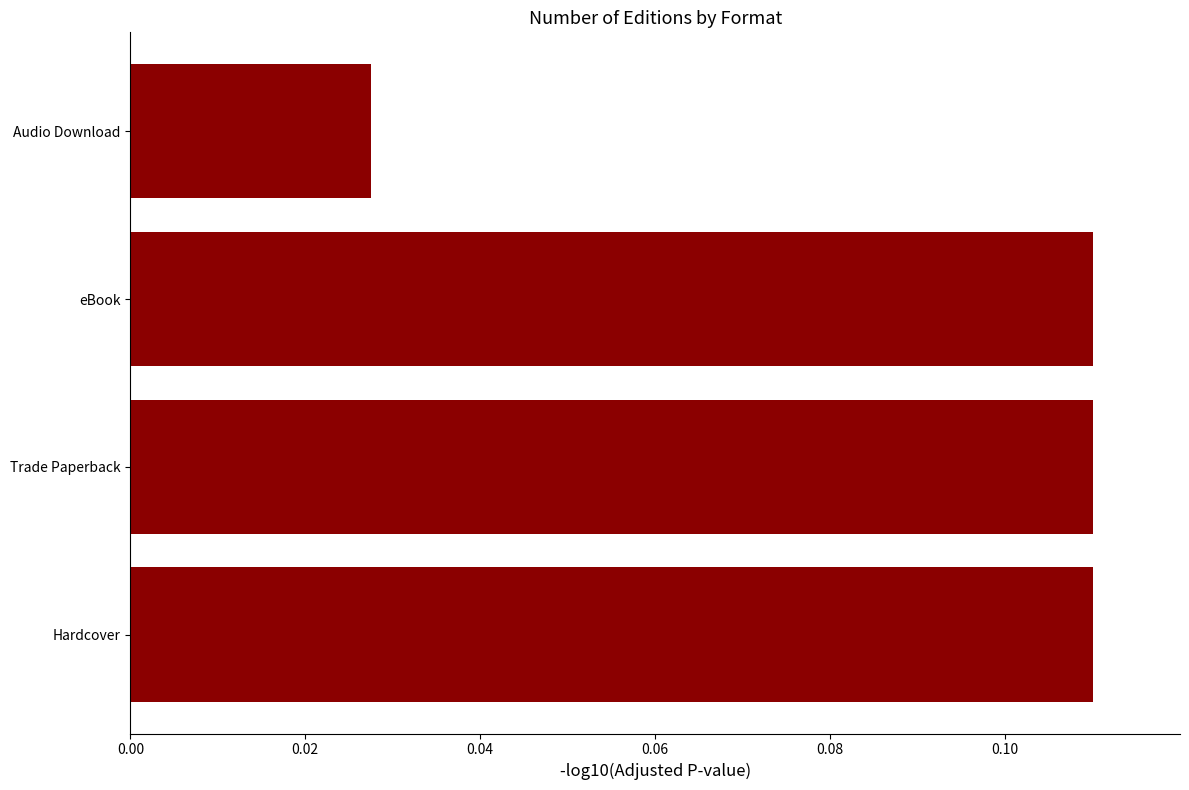

Does the chart contain stacked bars?

No